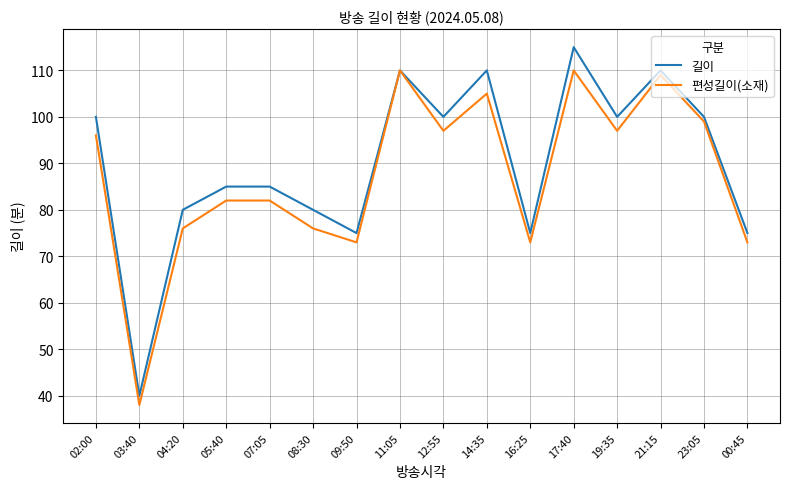

At how many categories does at least one series exceed 88?

8